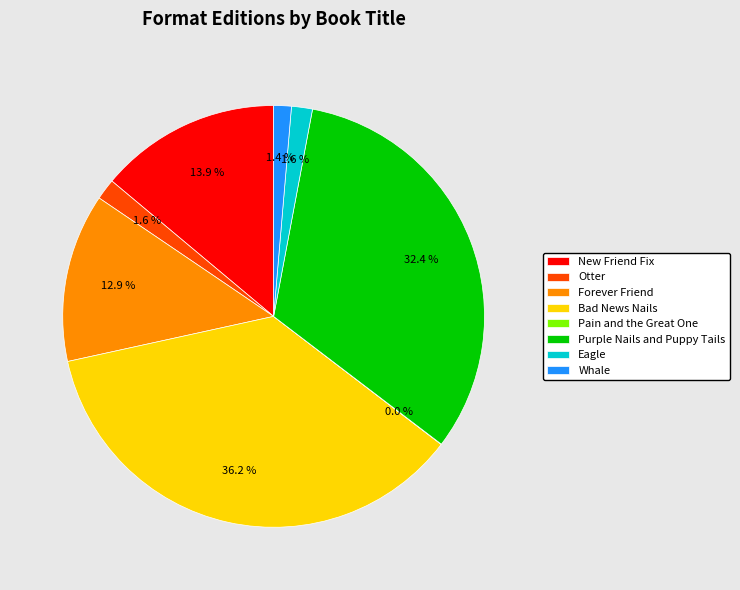

Combined, do Eagle and Bad News Nails account for over 50%?

No